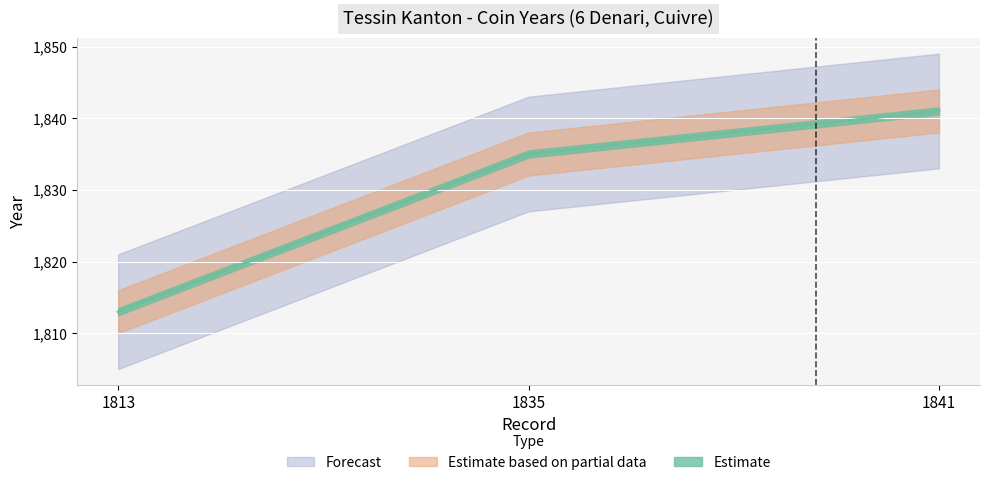

At which label is the value closest to 1827?

1835